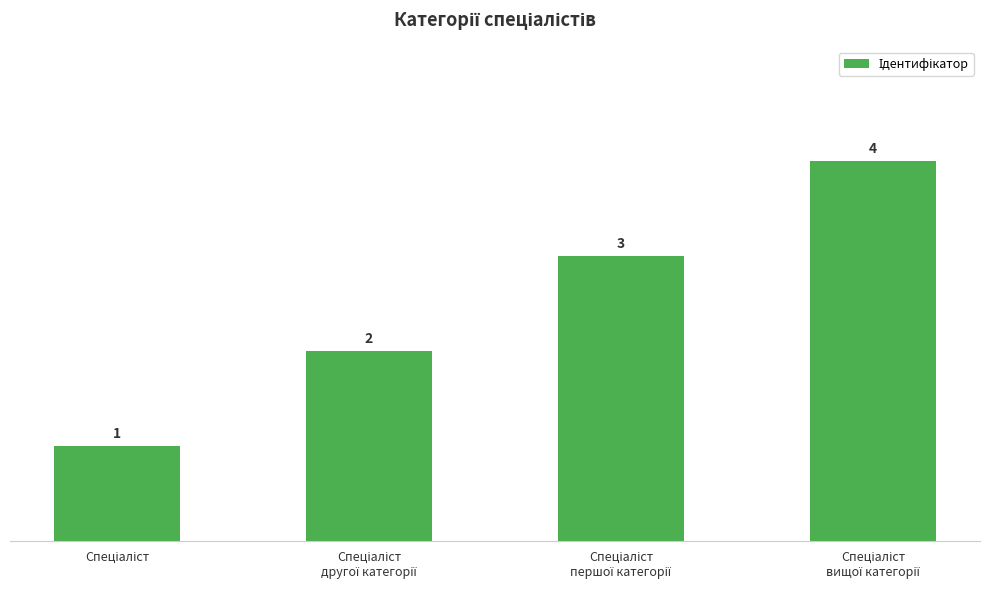

What is the difference between the maximum and minimum values?

3